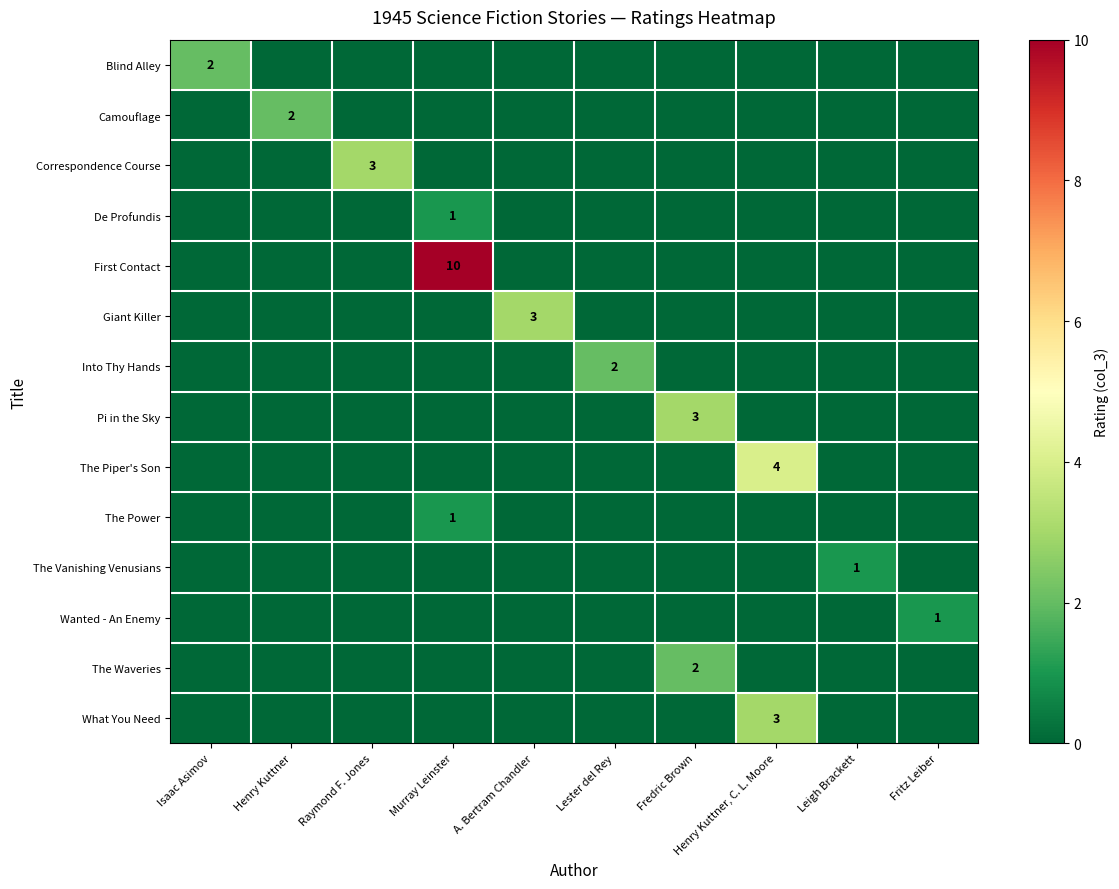

Is it true that Camouflage equals 1 at Henry Kuttner?

False